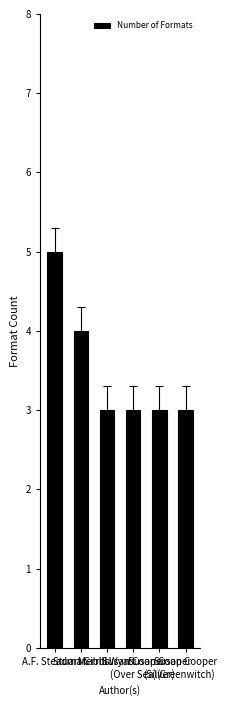

Reading left to right, extract all data points from this chart.

5	4	3	3	3	3